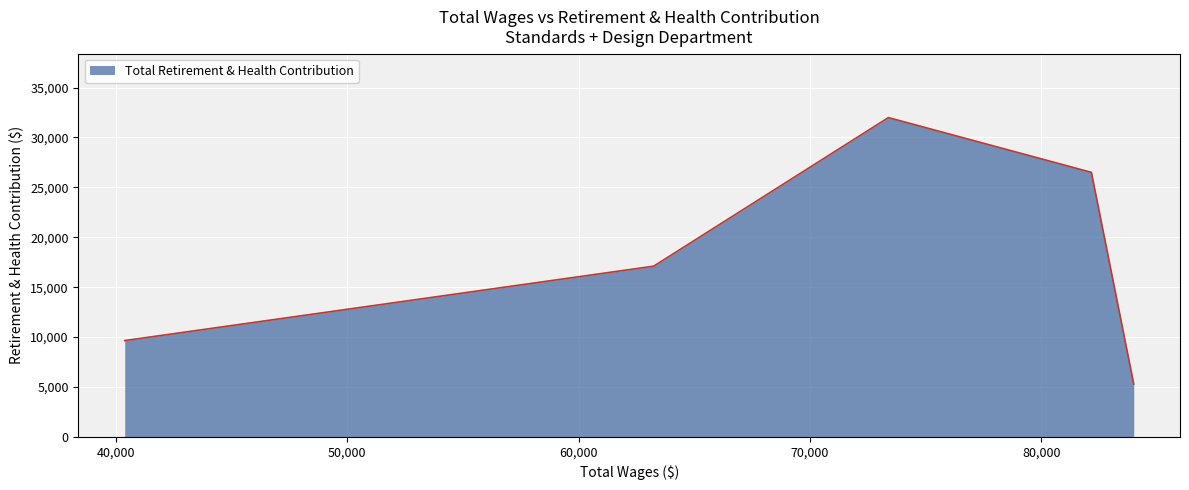

What is the maximum value shown in the chart?

31988